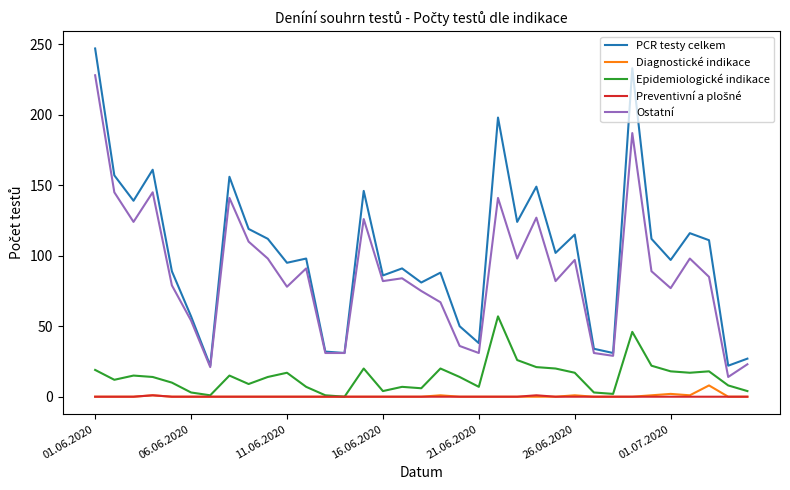

Which series has the largest total across all categories?

PCR testy celkem